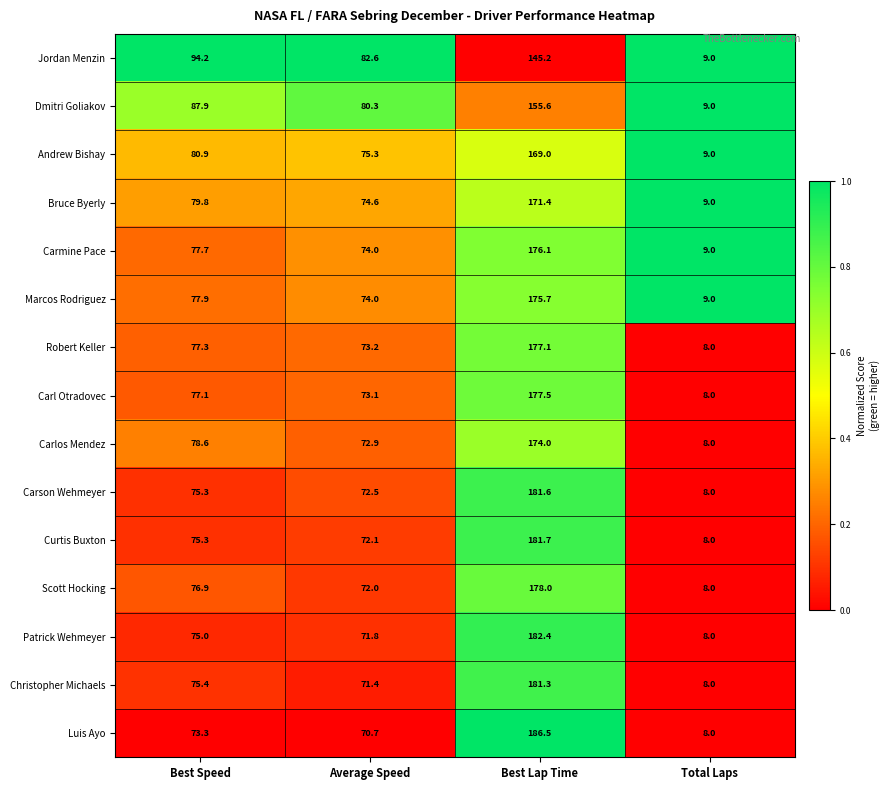

At which category is the sum across all series the highest?

Best Lap Time